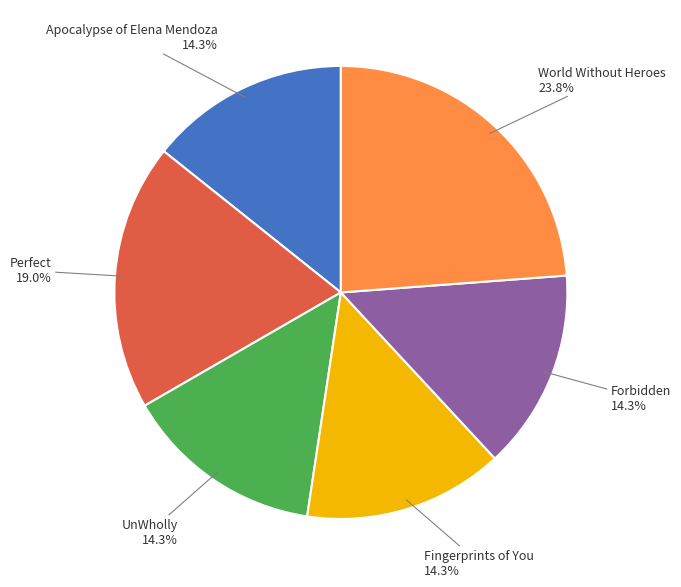

Does Perfect represent more than half of the total?

No